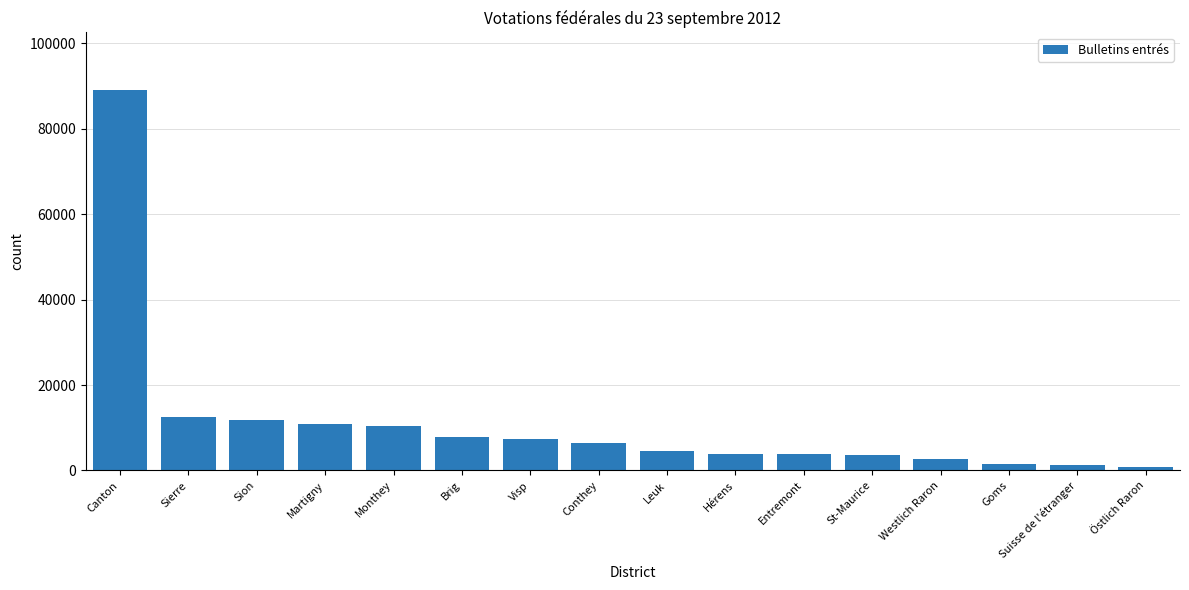

What value does the data have at Entremont?

3741